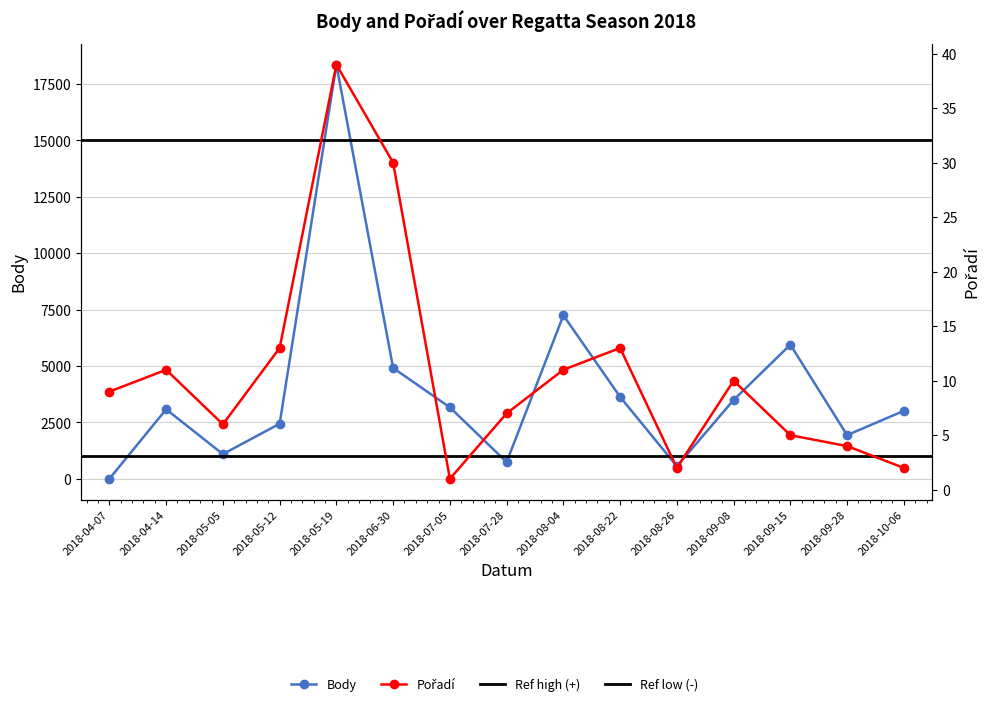

What is the average value of the Pořadí series?

11